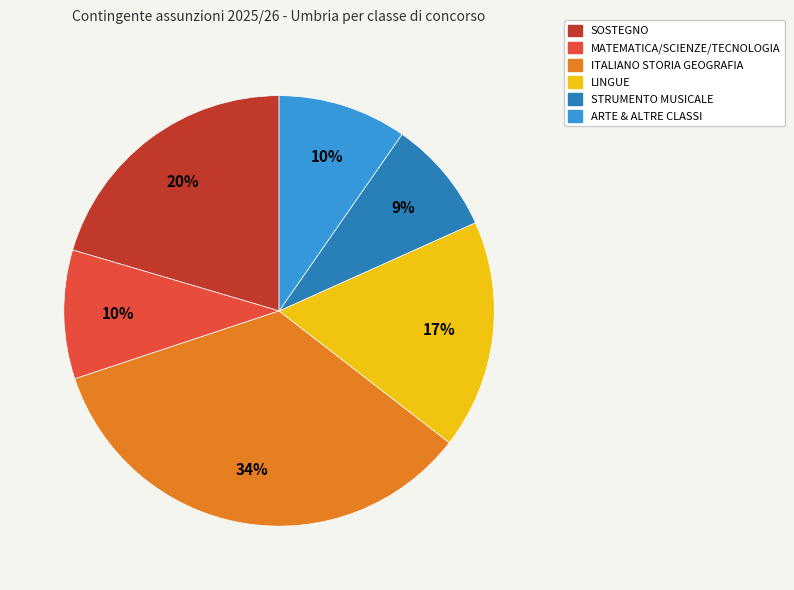

Does any single category account for the majority?

No